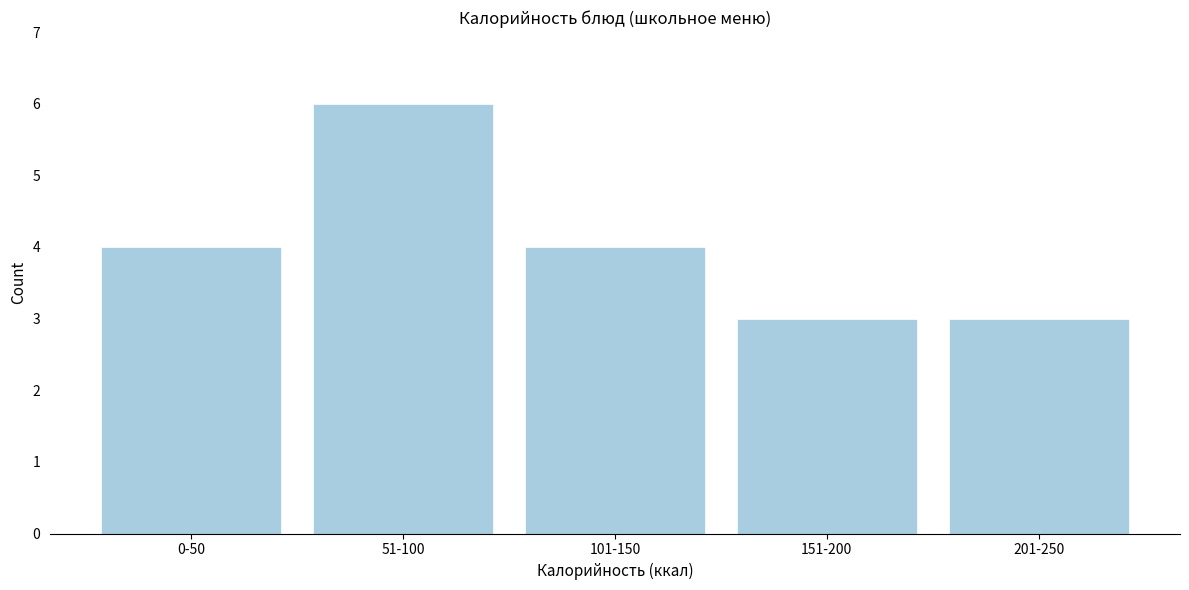

Reading right to left, what are all the values shown in this chart?

201-250=3	151-200=3	101-150=4	51-100=6	0-50=4